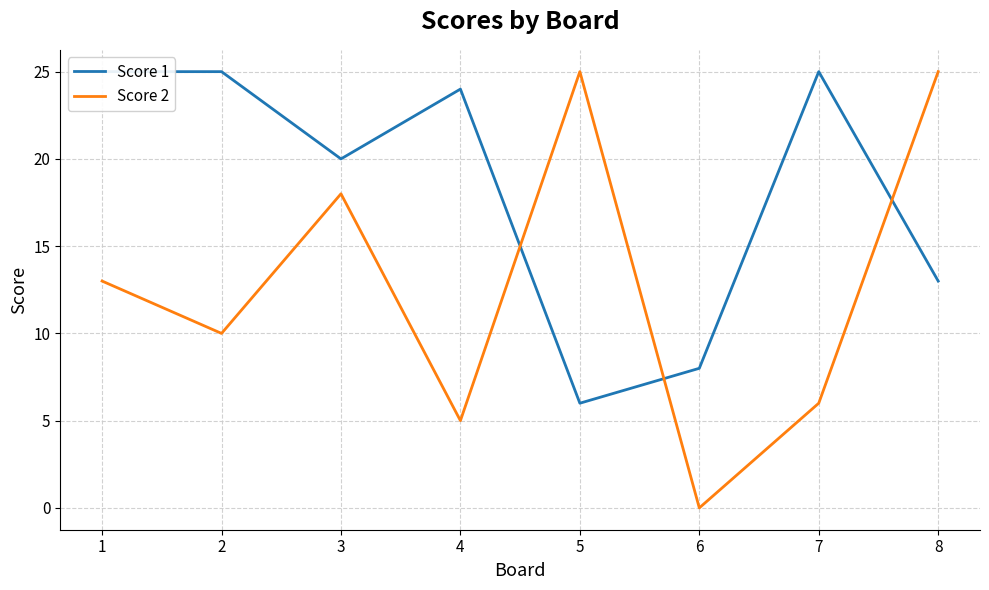

True or false: Score 1 has more than 1 points higher than both neighbors.

True